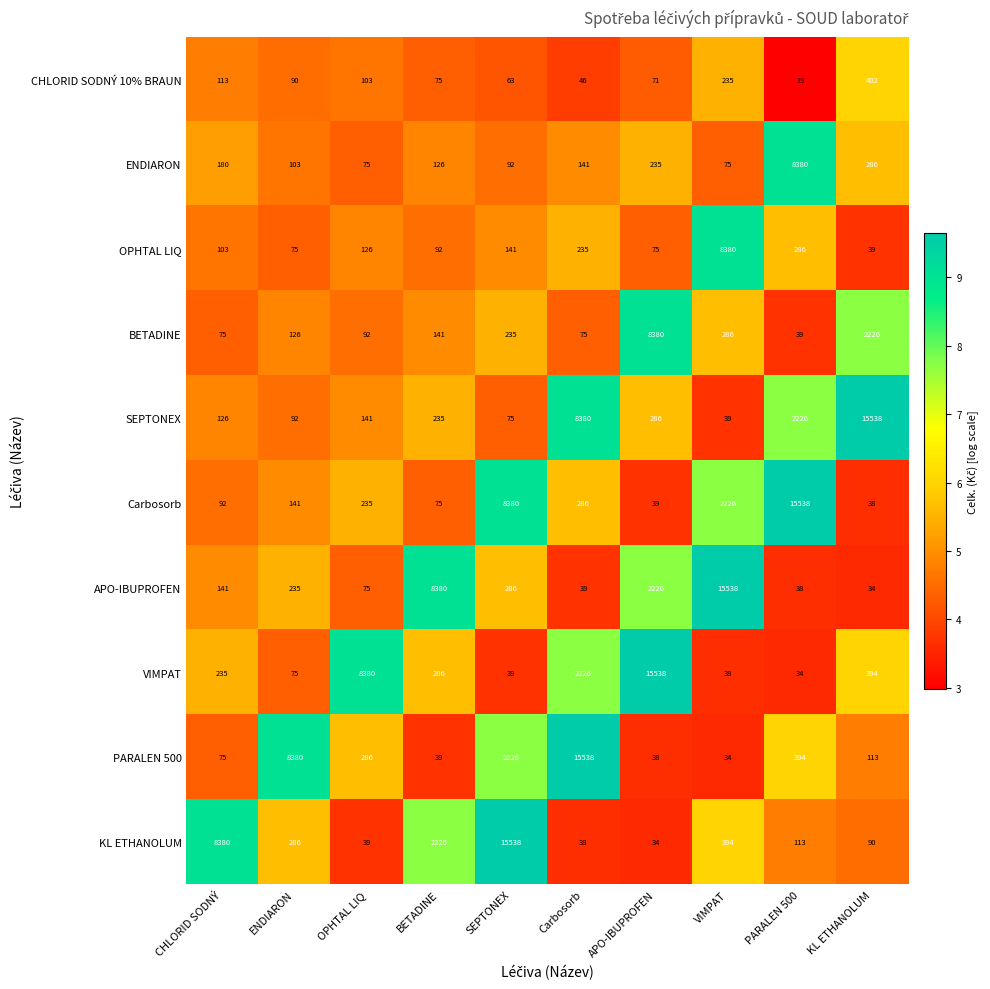

True or false: BETADINE has a value of 126 at SEPTONEX.

False